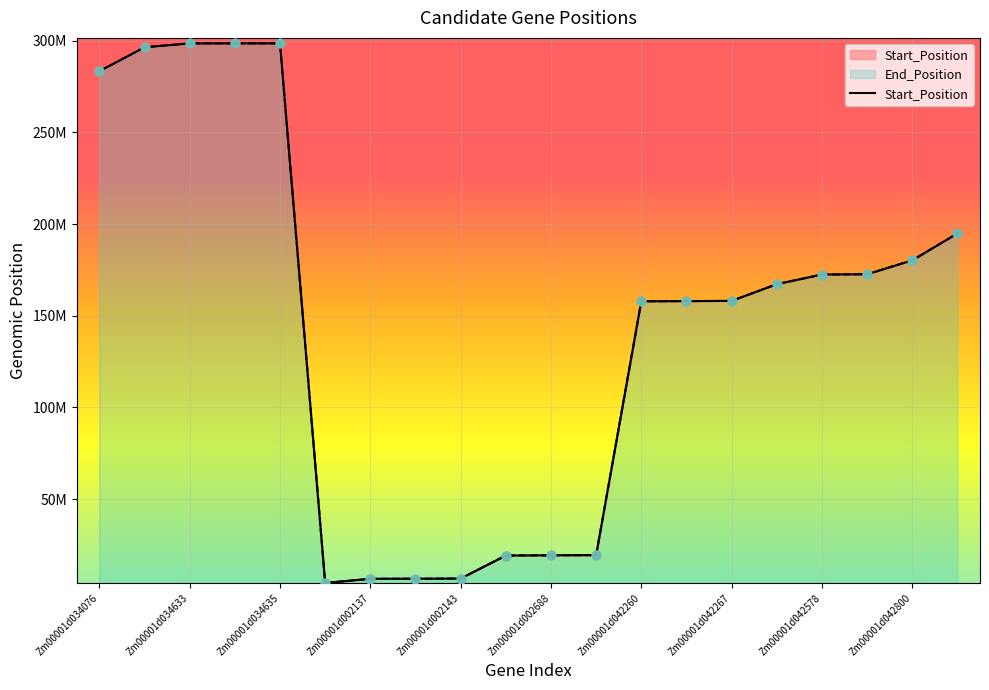

Is the value of End_Position at Zm00001d042438 greater than the value of Start_Position at Zm00001d034634?

No